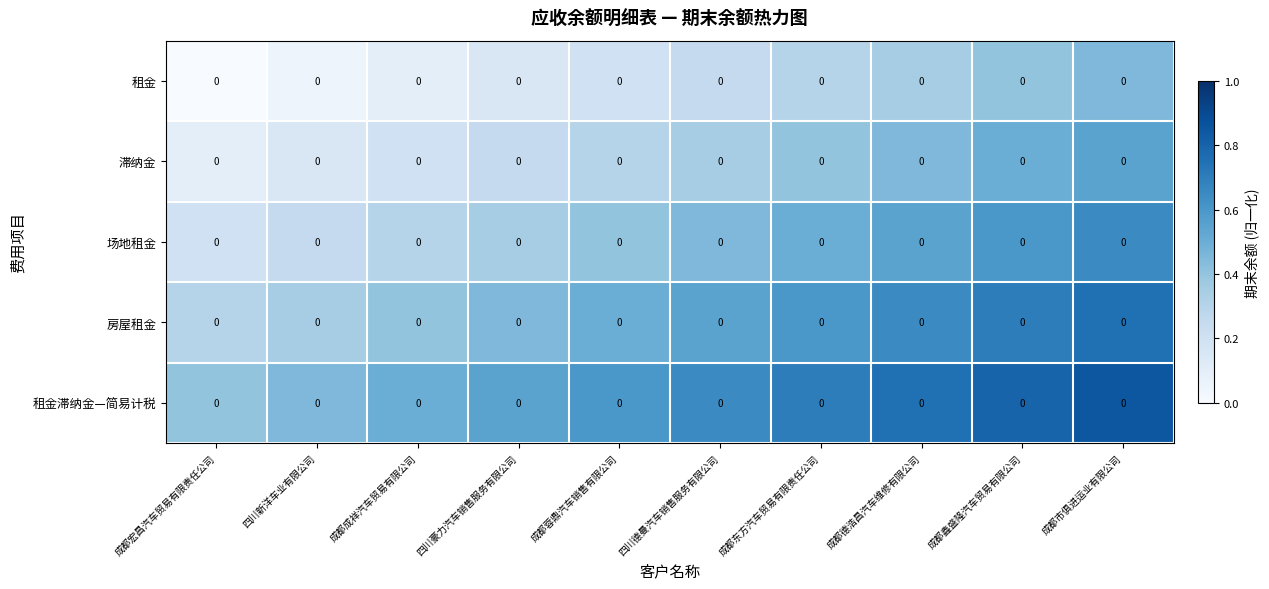

At which category is the sum across all series the highest?

成都市俱进运业有限公司